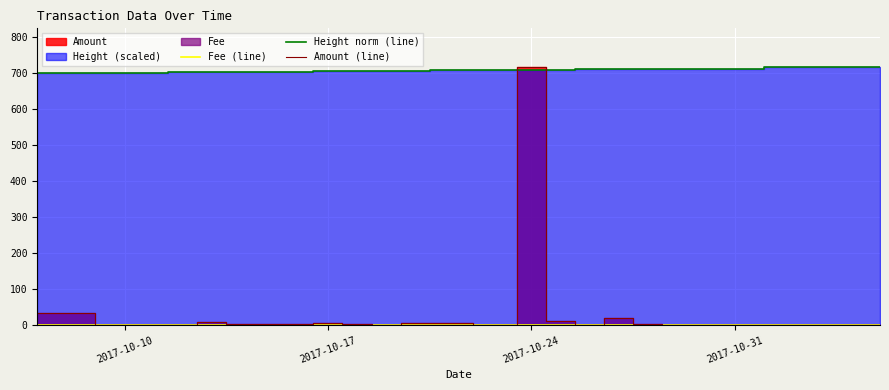

Is it true that Height norm (line) equals 704.8 at 2017-10-17?

True